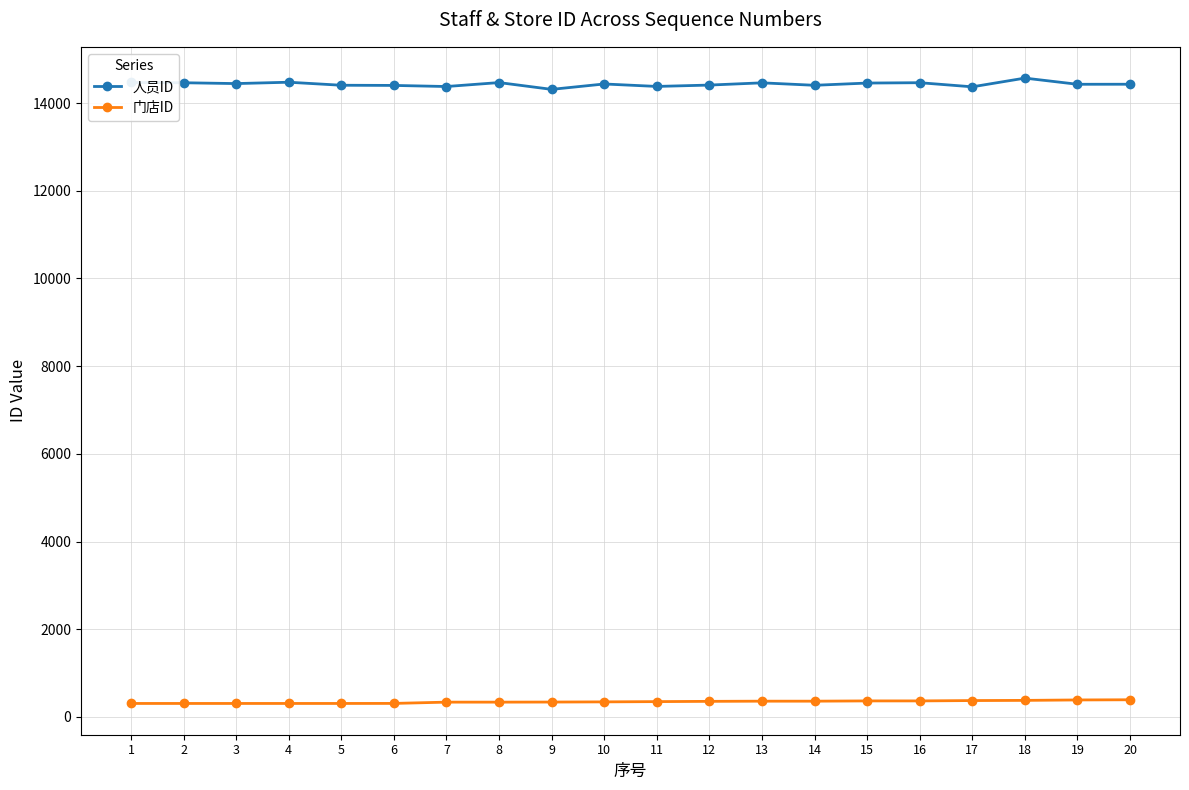

How many distinct data groups are displayed?

2